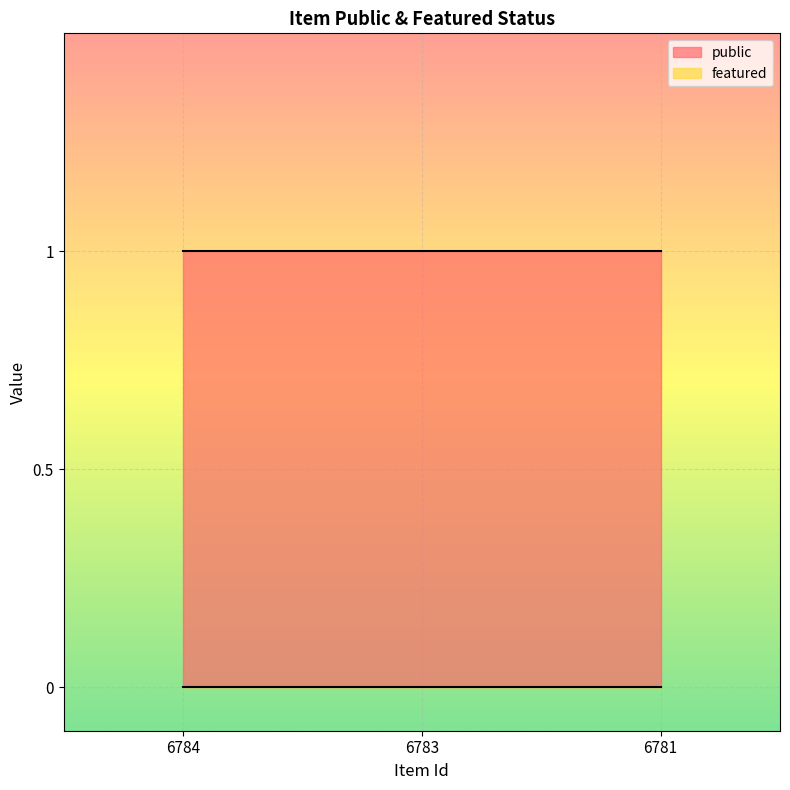

What is the value of the public point at the 3rd from the left?

1